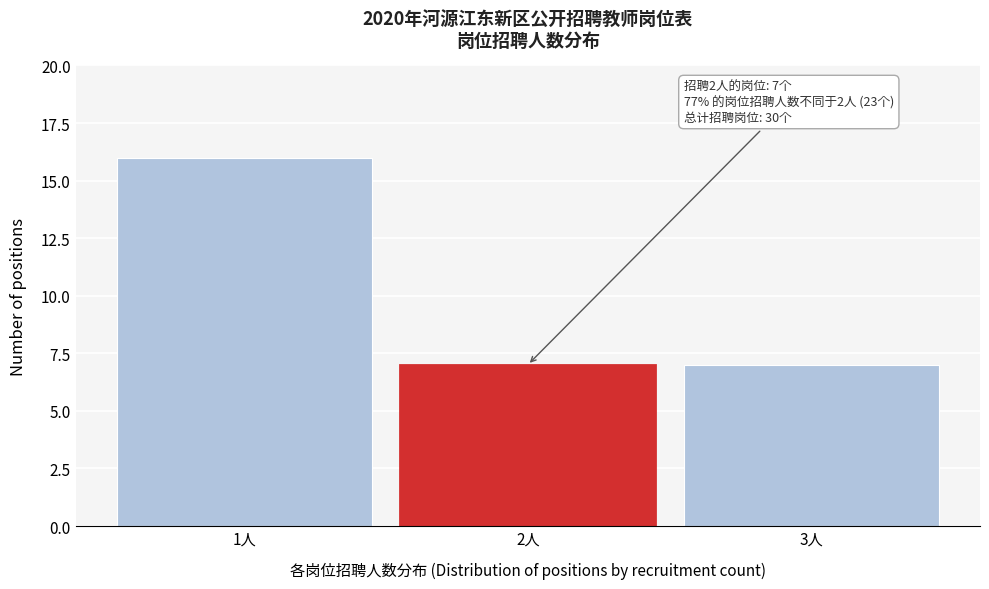

Reading left to right, list all the values displayed in this chart.

1人=16	2人=7	3人=7